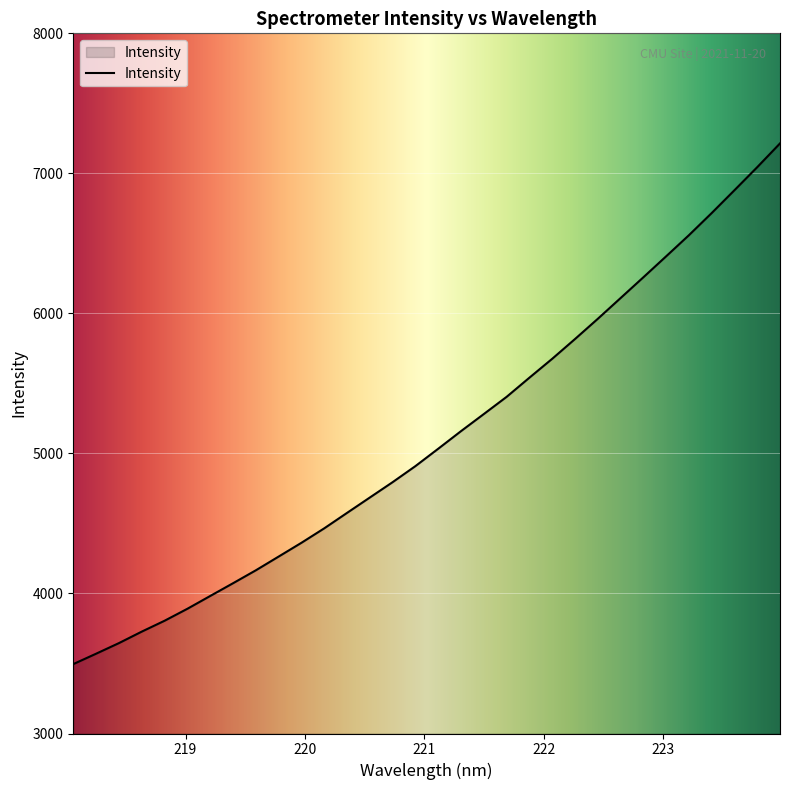

What is the difference between the second highest and second lowest values?

3474.4